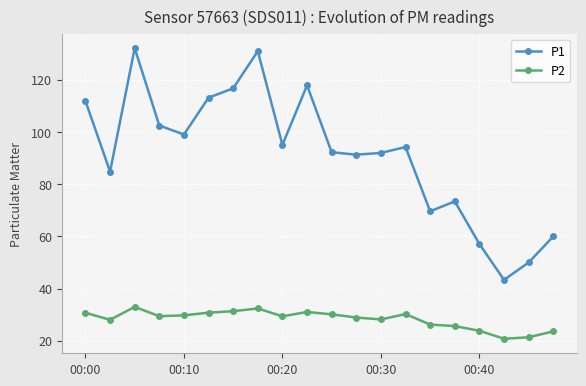

What is the value of the P2 point at the 7th from the left?

31.3